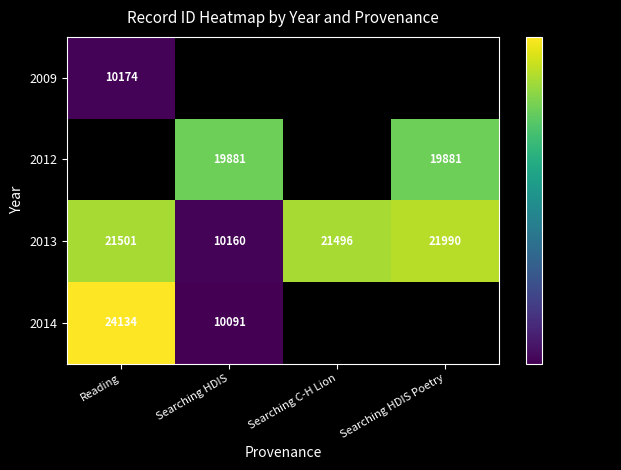

What is the difference between the second highest and minimum values in the 2013 series?

11341